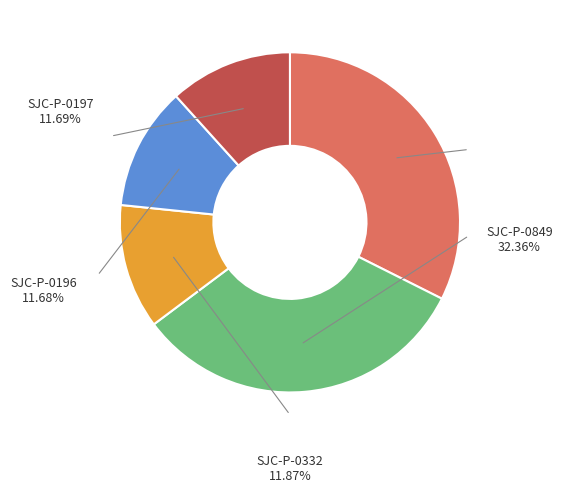

Count the number of slices in the pie.

5